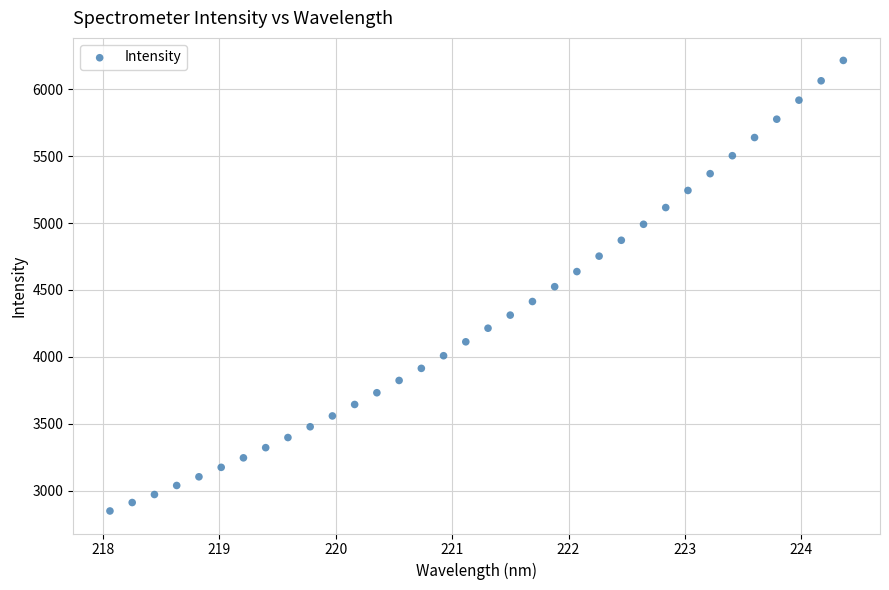

What is the range of Y values (max minus min)?

3366.5